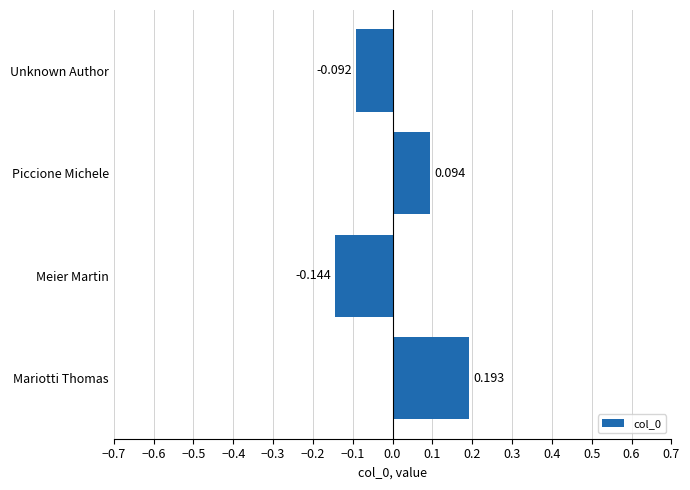

How many bars are there in total?

4